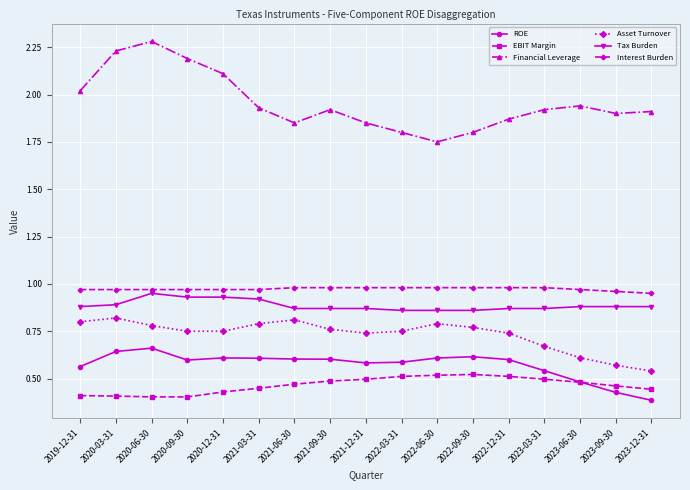

Between 2021-03-31 and 2023-12-31, which series saw the biggest shift?

Asset Turnover